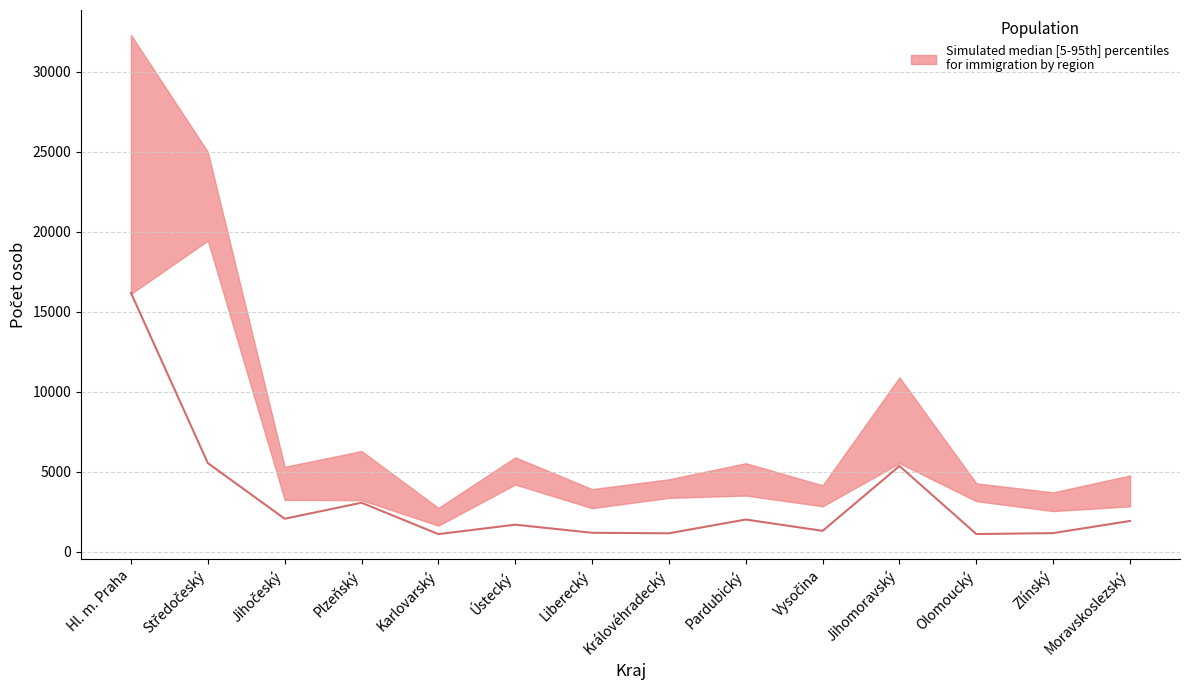

Which label corresponds to the smallest value in the chart?

Karlovarský